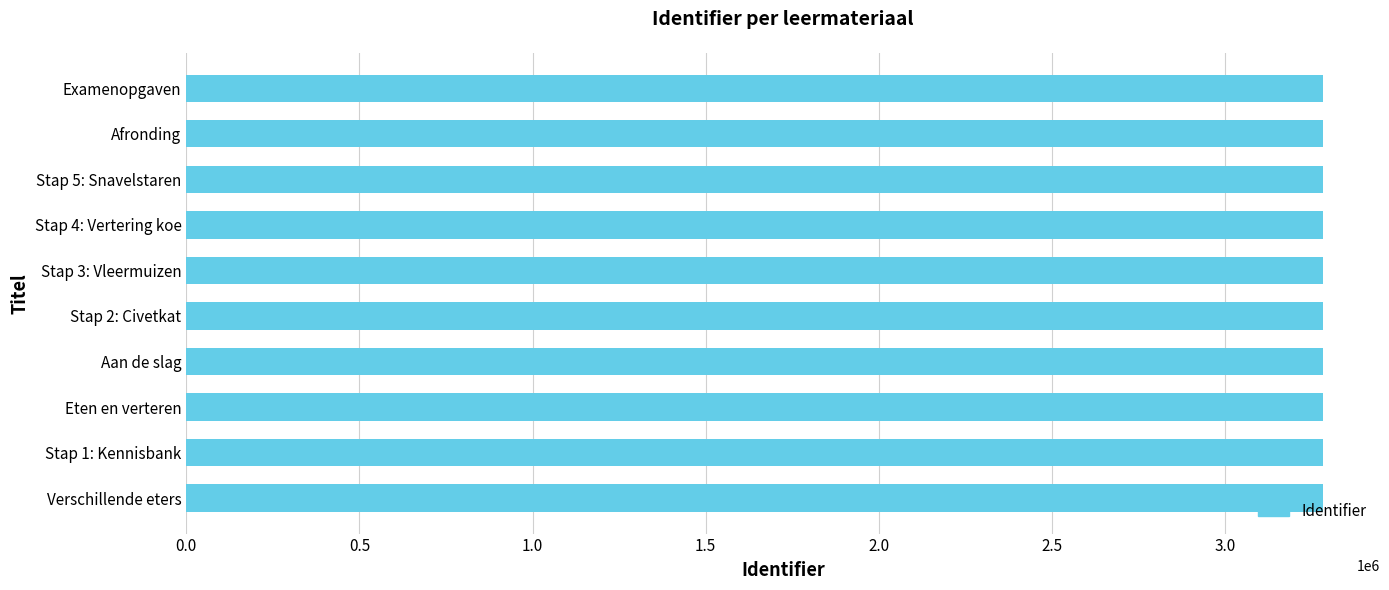

What is the sum of all values?

32830327